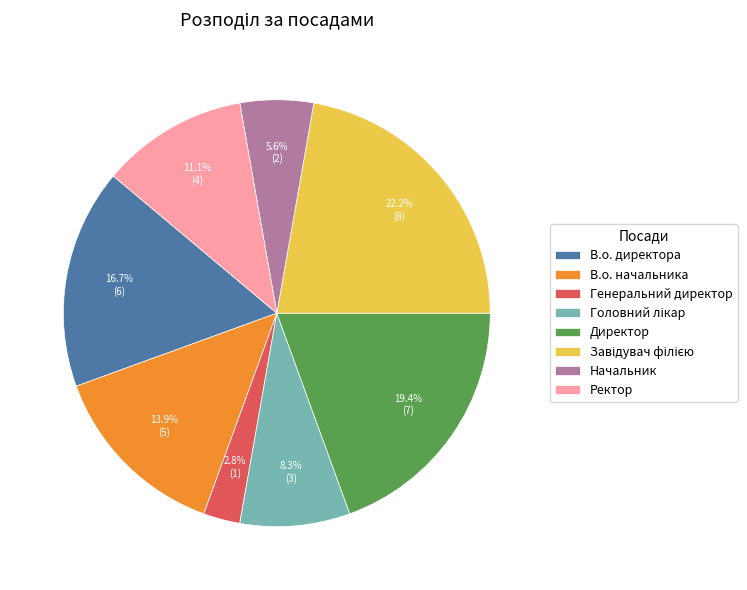

To the nearest percent, what portion does В.о. начальника represent?

14%